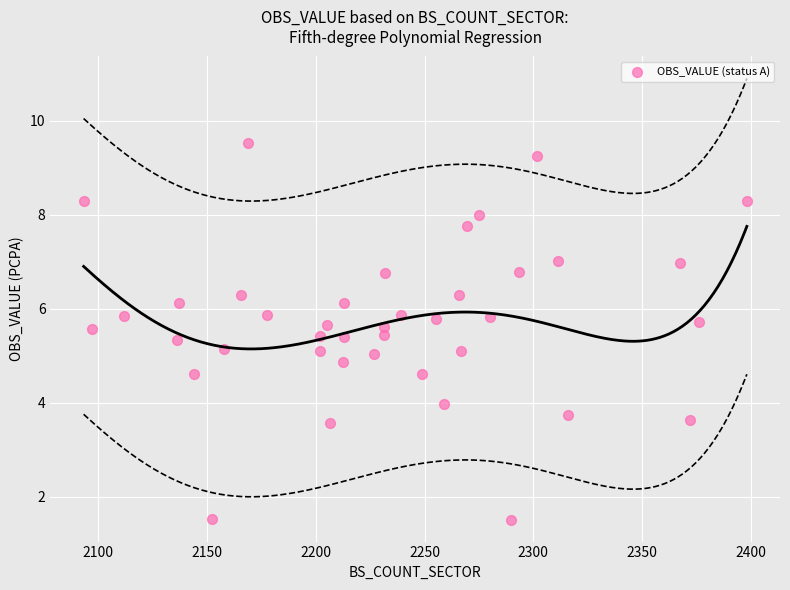

What is the range of Y values (max minus min)?

8.0